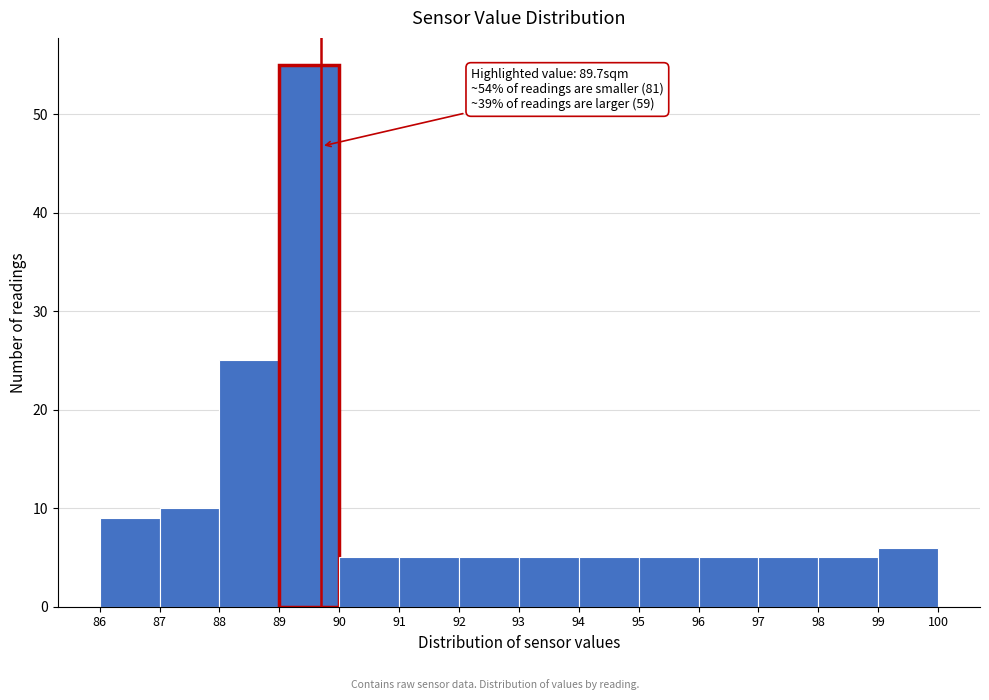

Over which range of the x-axis is the bar tallest?

89 to 90